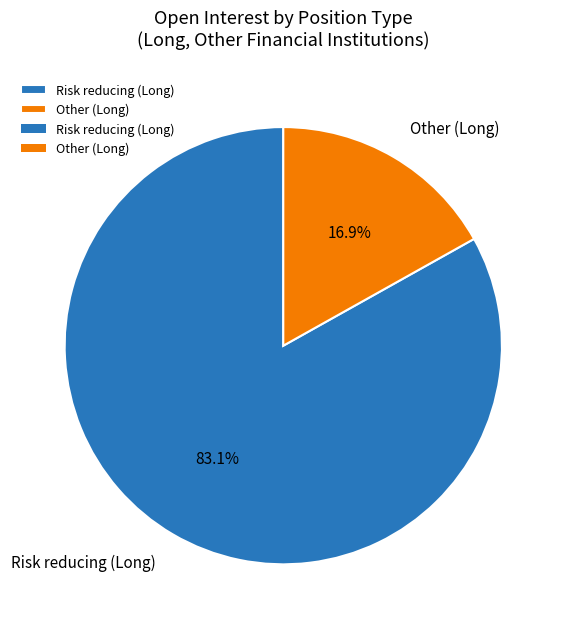

What percentage is the Risk reducing (Long) slice, to the nearest percent?

83%